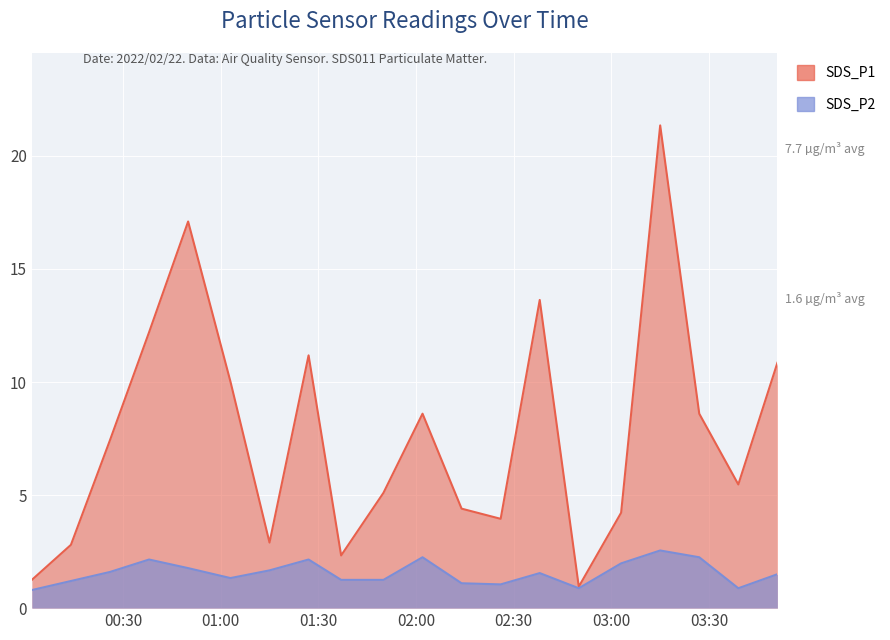

List the series in order of their overall mean, lowest first.

SDS_P2, SDS_P1